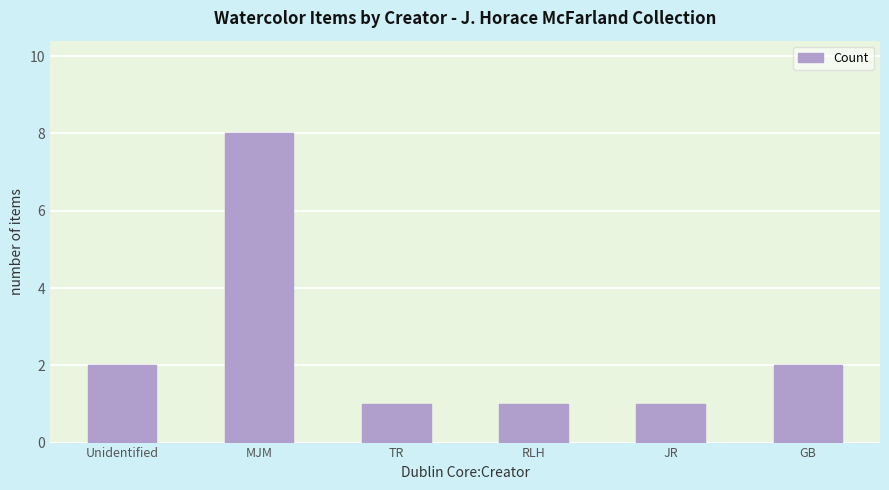

Which category has the highest value across all series?

MJM